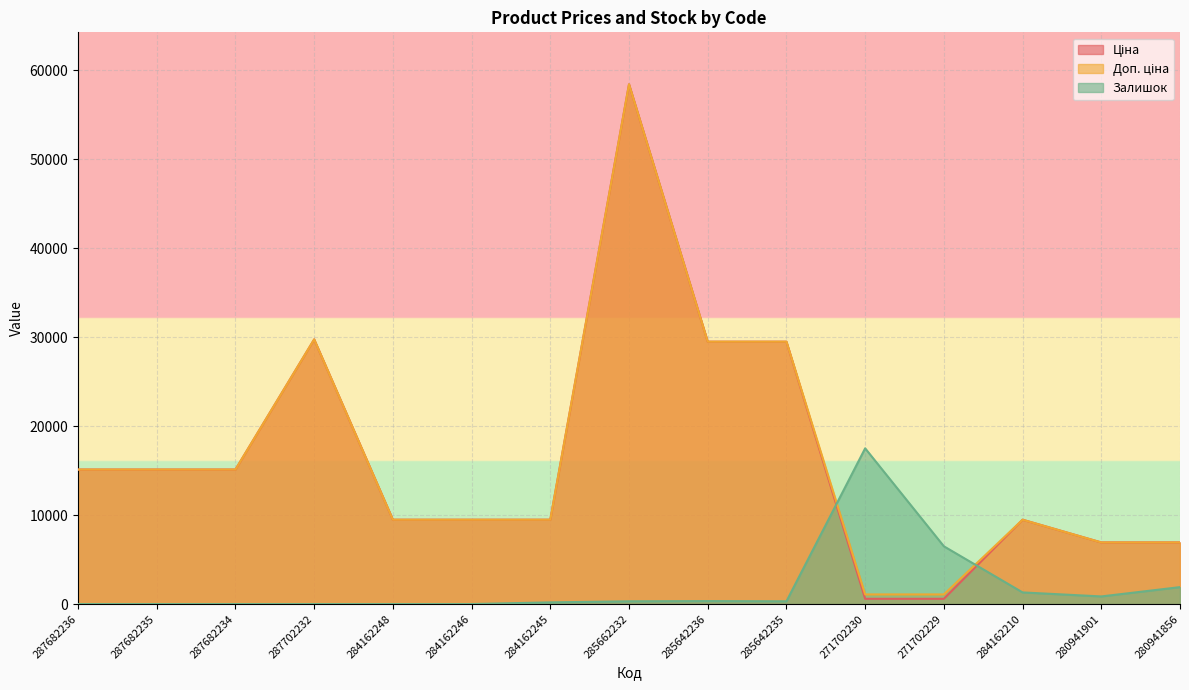

At how many categories does at least one series exceed 54105?

1